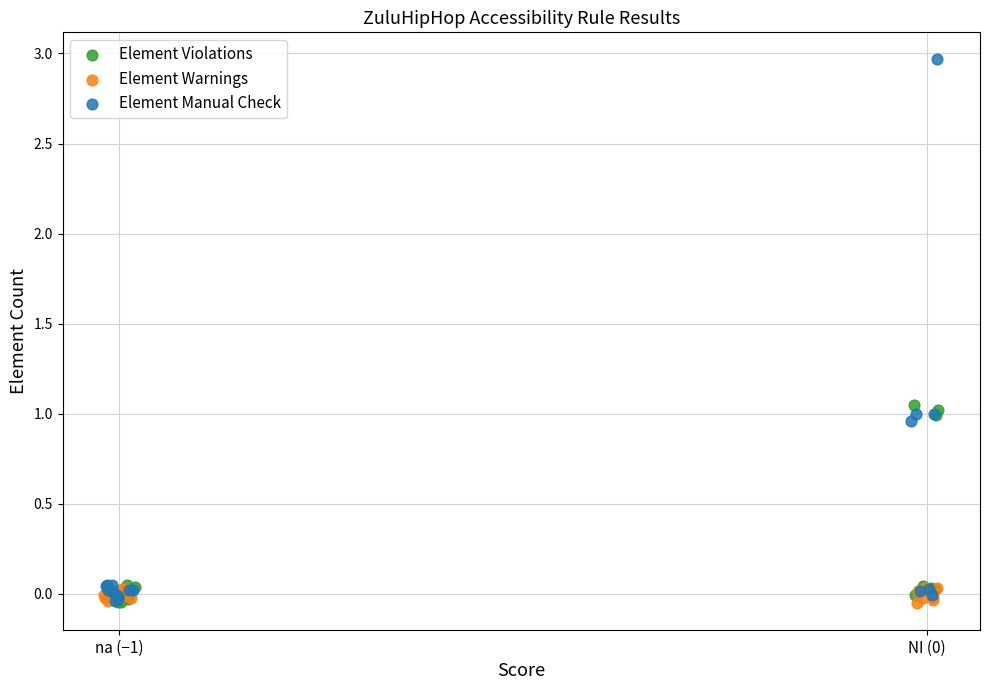

Which series has the largest Y range (max minus min)?

Element Manual Check